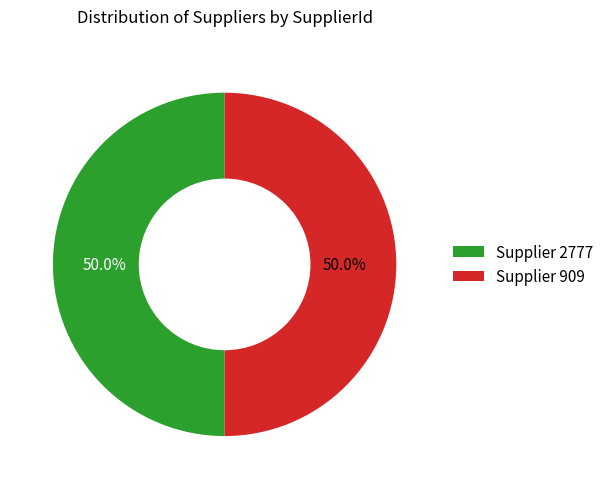

Do Supplier 909 and Supplier 2777 together represent more than half of the pie?

Yes